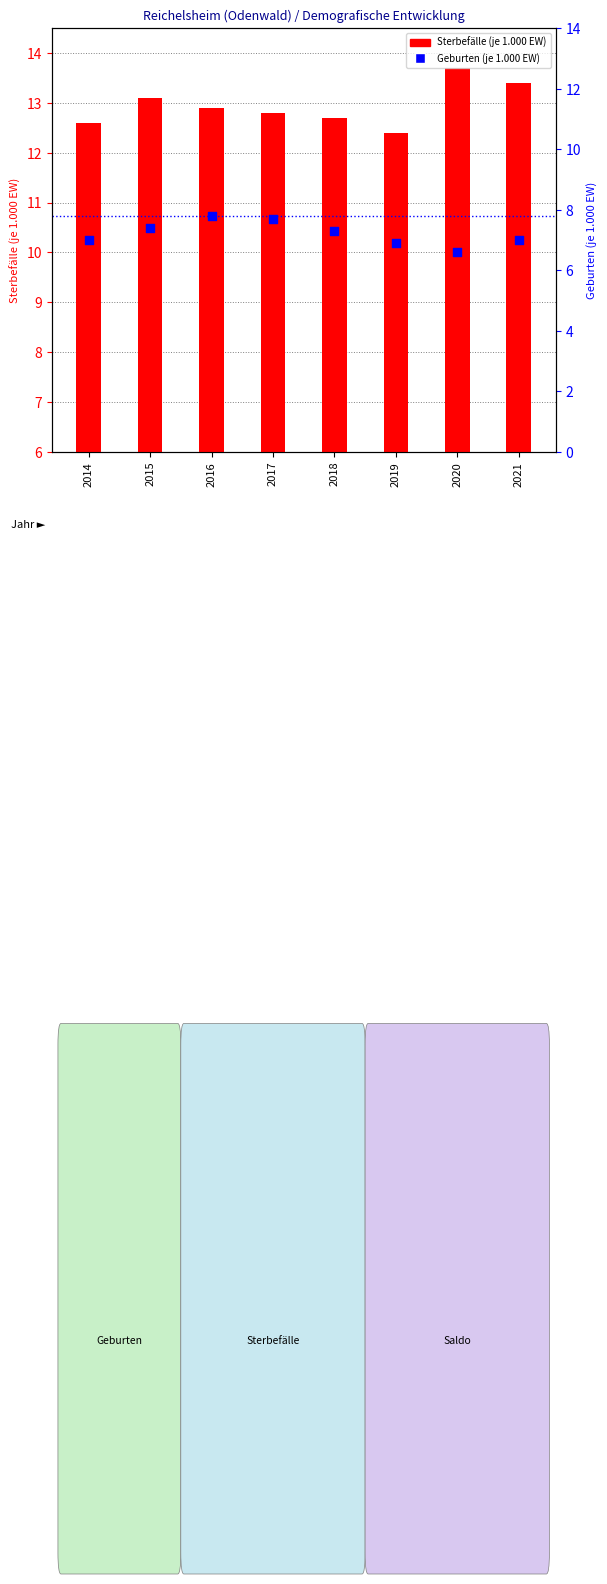

Which series has the largest total across all categories?

Sterbefälle (je 1.000)